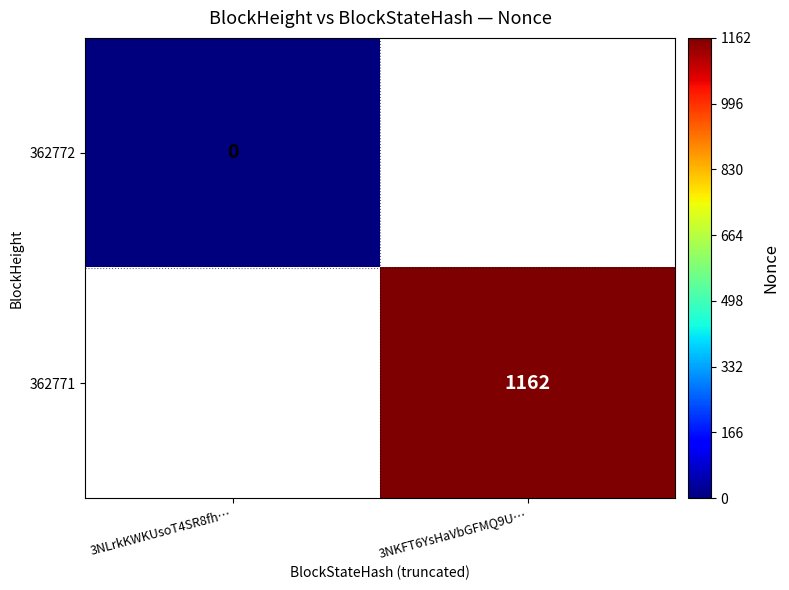

The 362771 series shows 1749.5 at 3NKFT6YsHaVbGFMQ9U…. True or false?

False